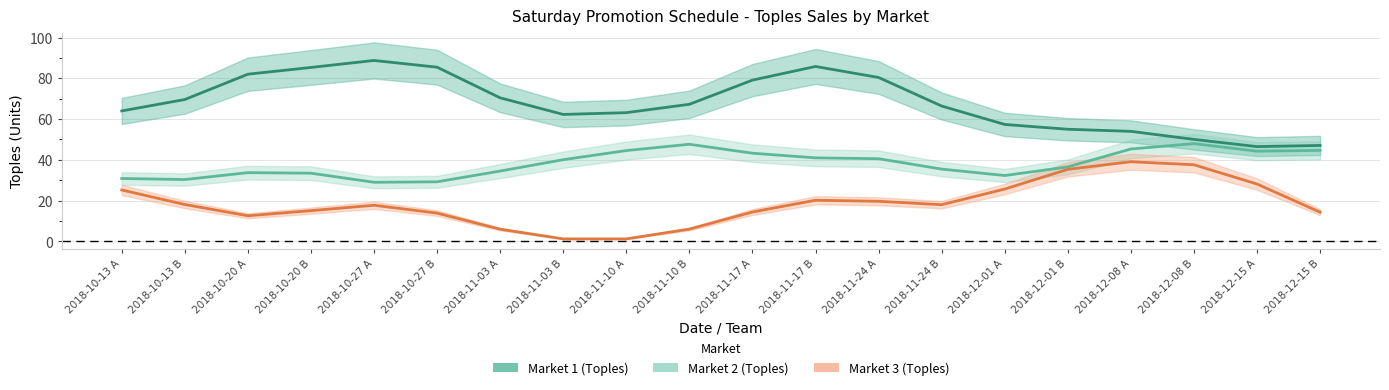

True or false: Market 1 (Toples) and Market 3 (Toples) intersect in this chart.

False